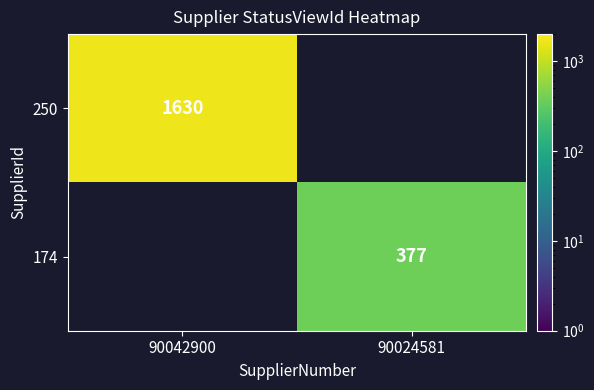

How many series are shown in this chart?

2